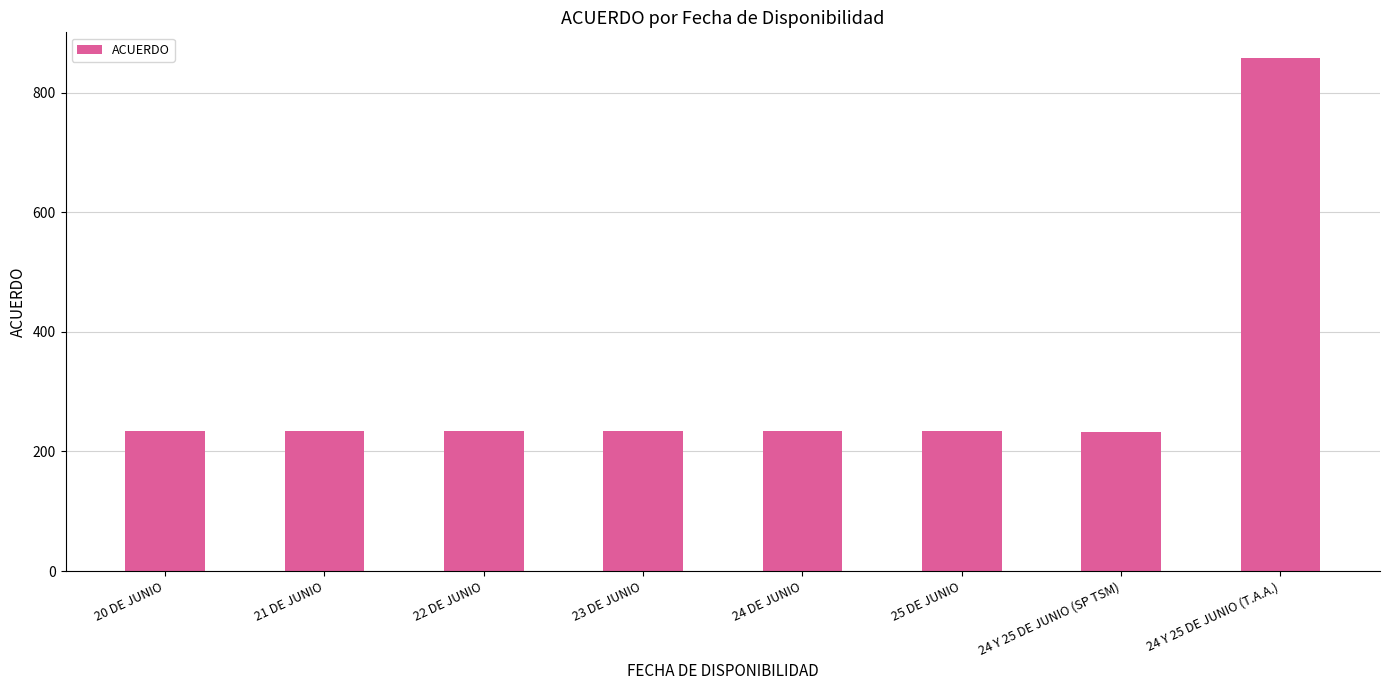

The chart shows a value of 858 at 24 Y 25 DE JUNIO (T.A.A.). True or false?

True